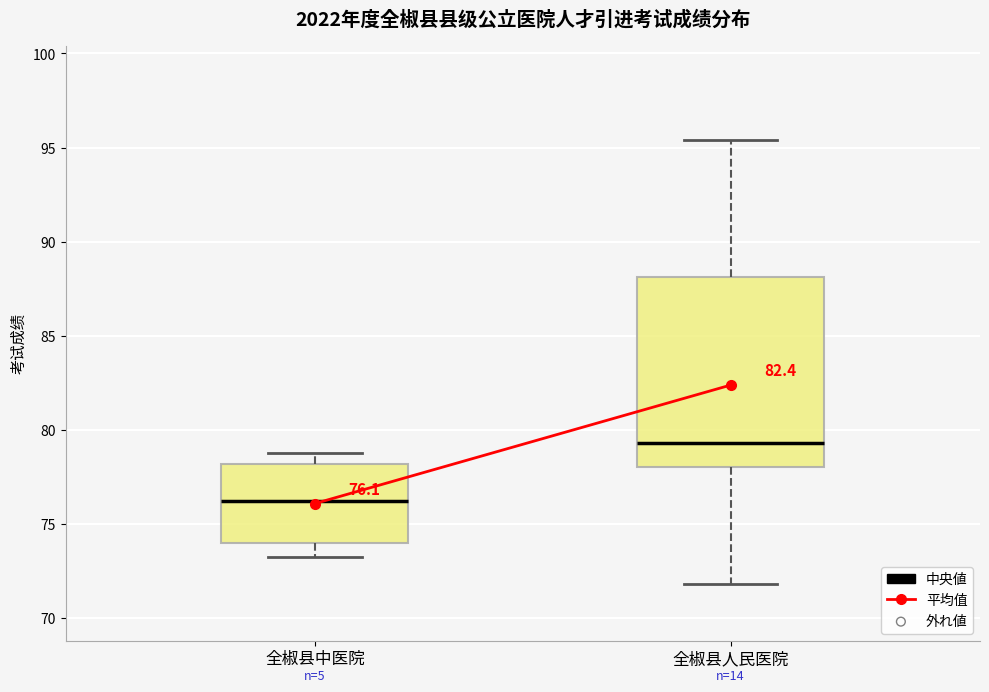

Which box is the tallest, from its lower edge to its upper edge?

全椒县人民医院